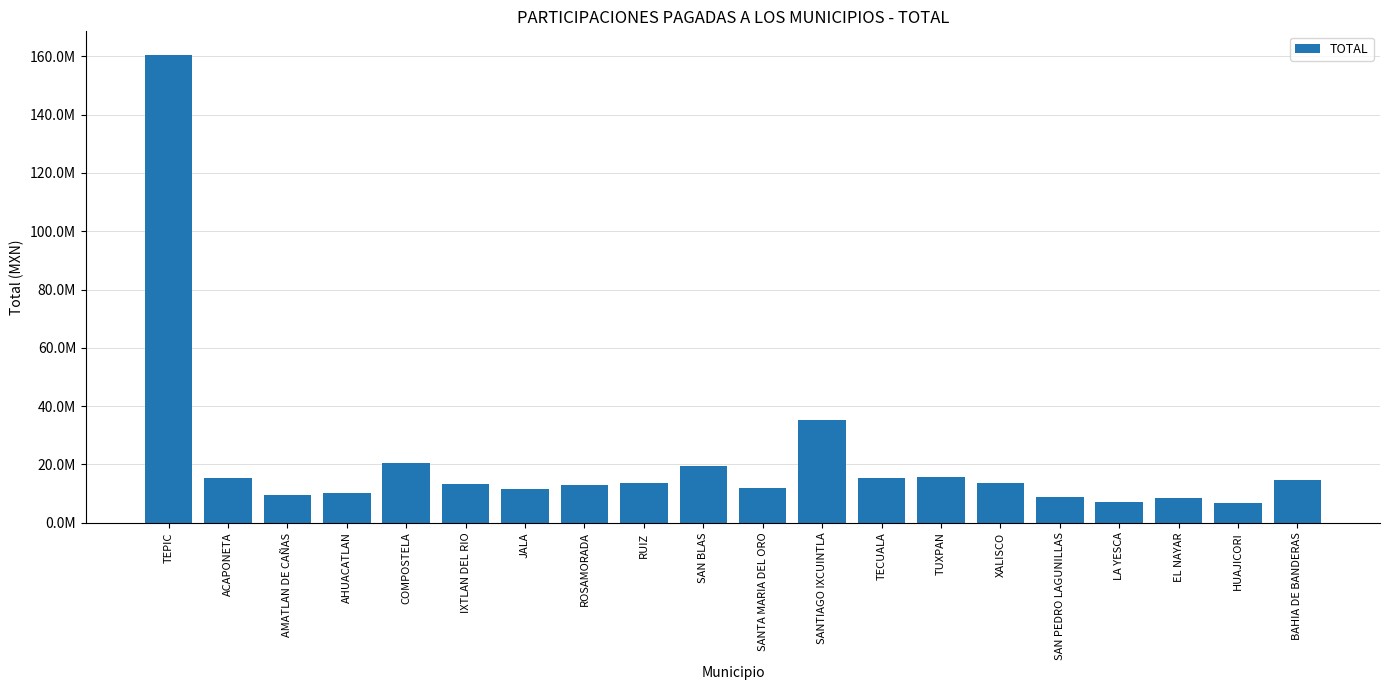

The value at SANTIAGO IXCUINTLA is 35219232.2. True or false?

True